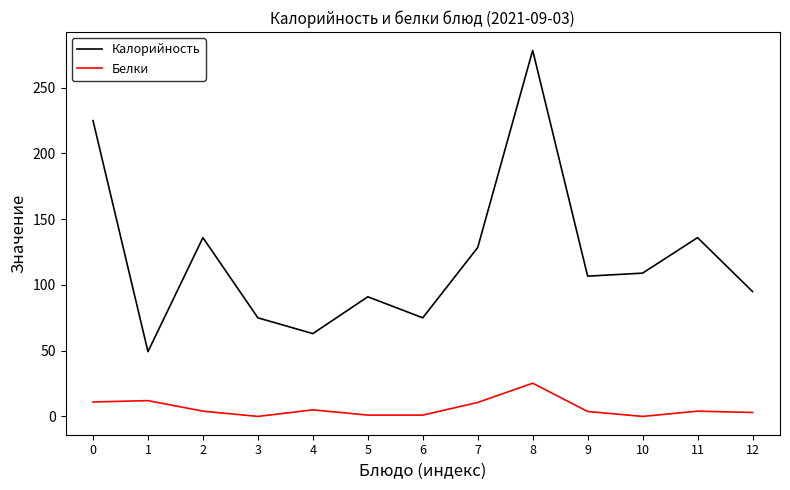

The value of Калорийность at 8 is 163.4. True or false?

False